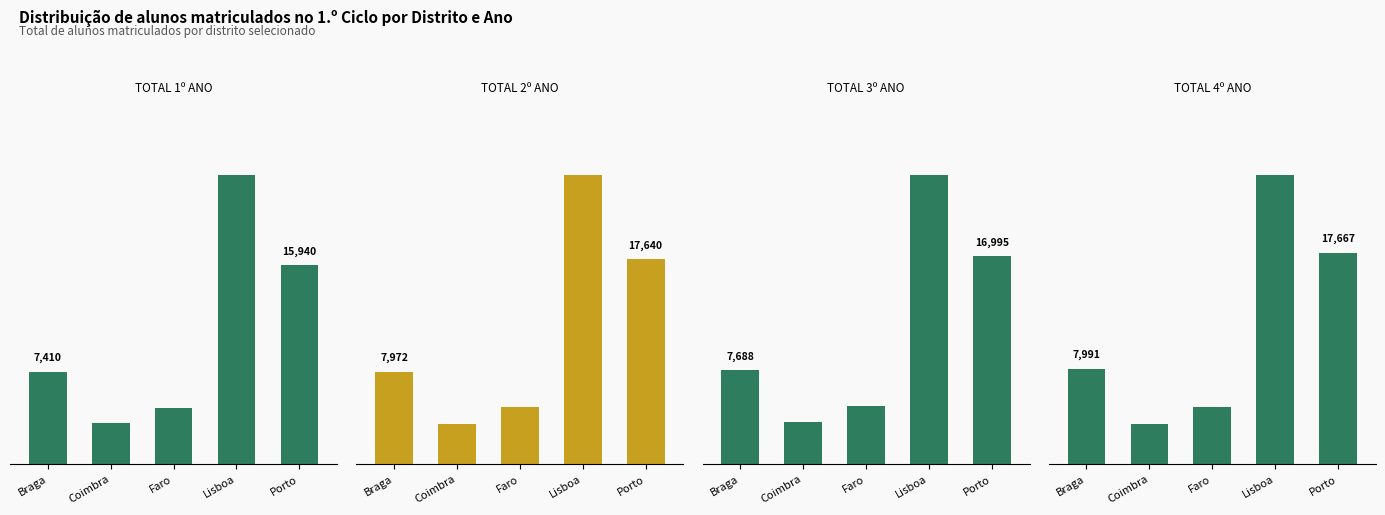

The value of Total 4º Ano at Faro is 2847. True or false?

False